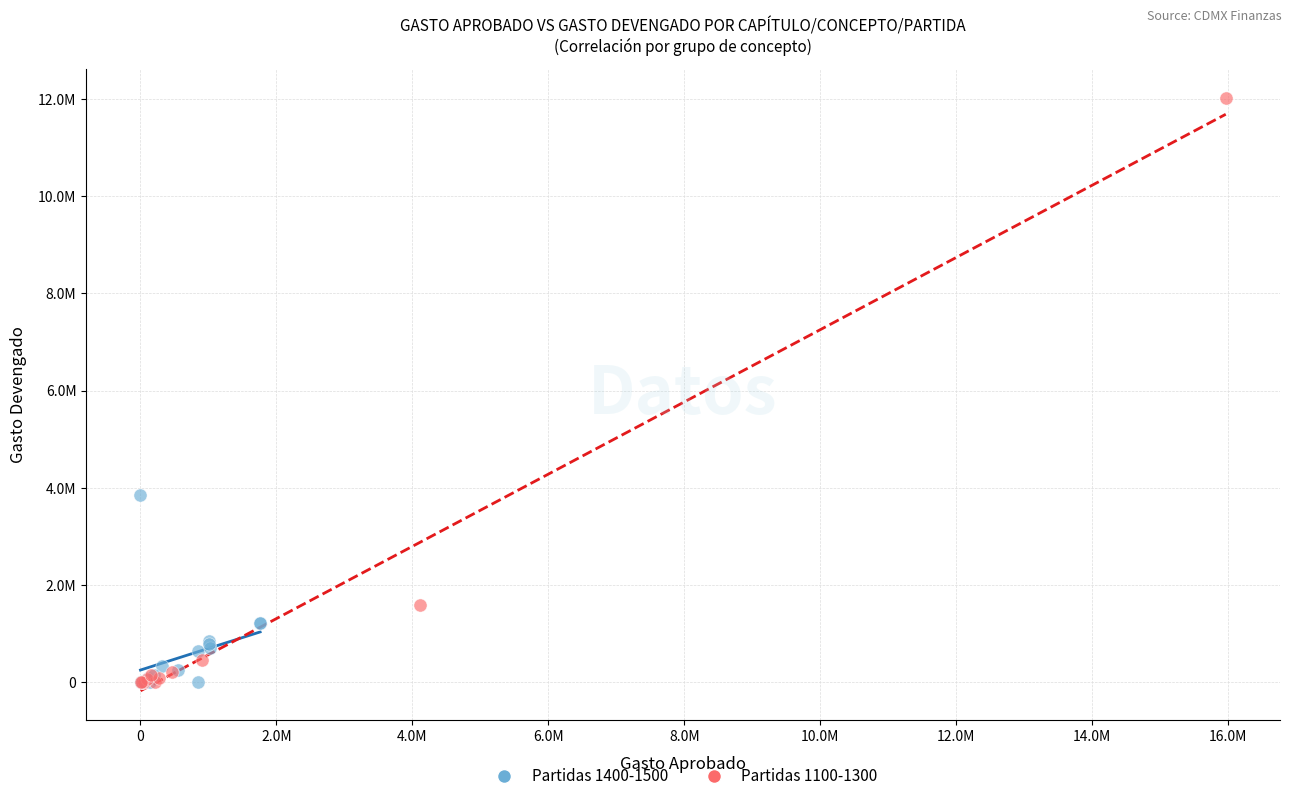

What are all the series names shown in the legend?

Partidas 1400-1500, Partidas 1100-1300